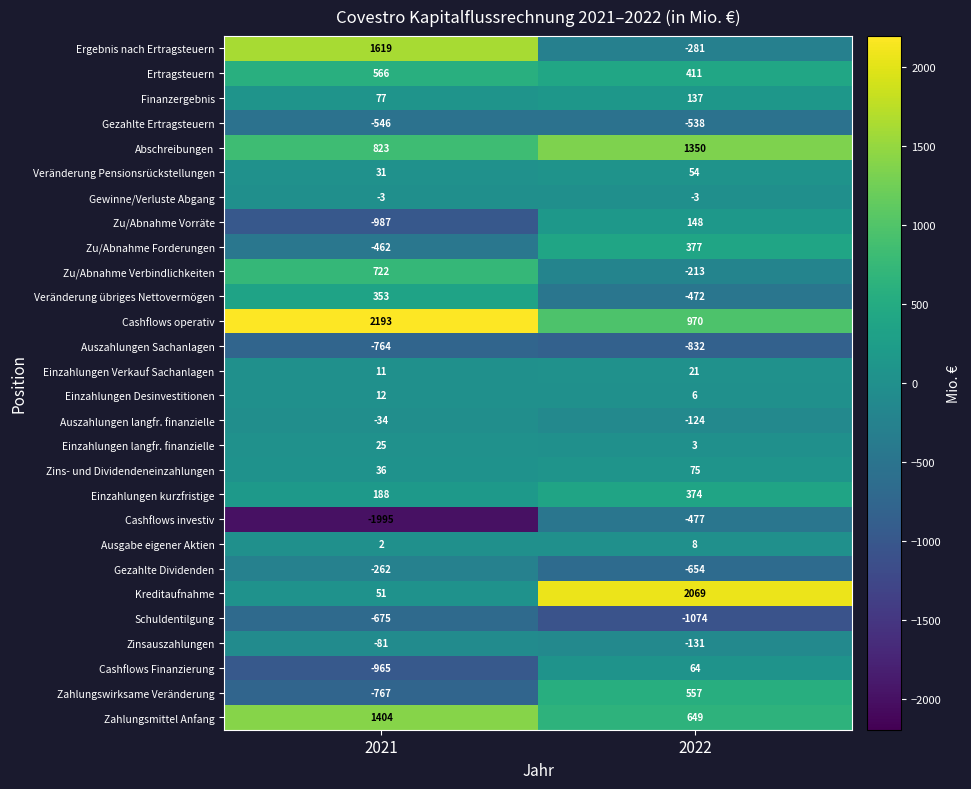

What is the sum of all Ausgabe eigener Aktien values?

10